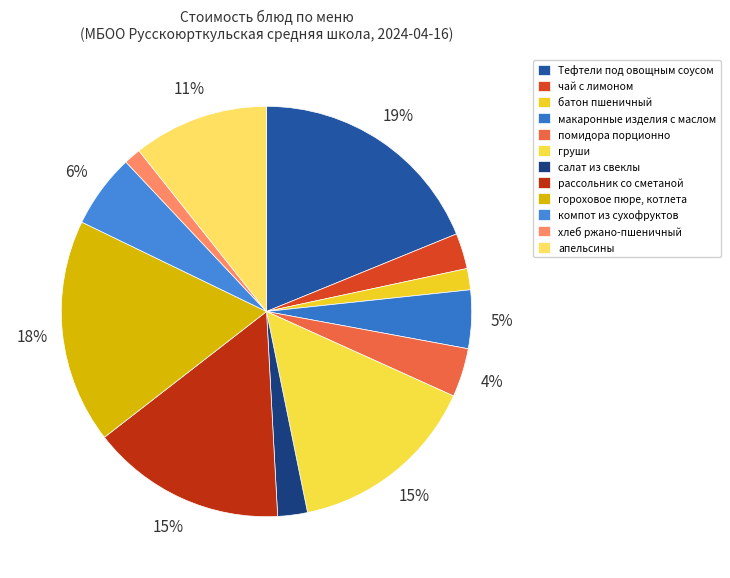

Is it true that компот из сухофруктов is 6% of the pie?

True